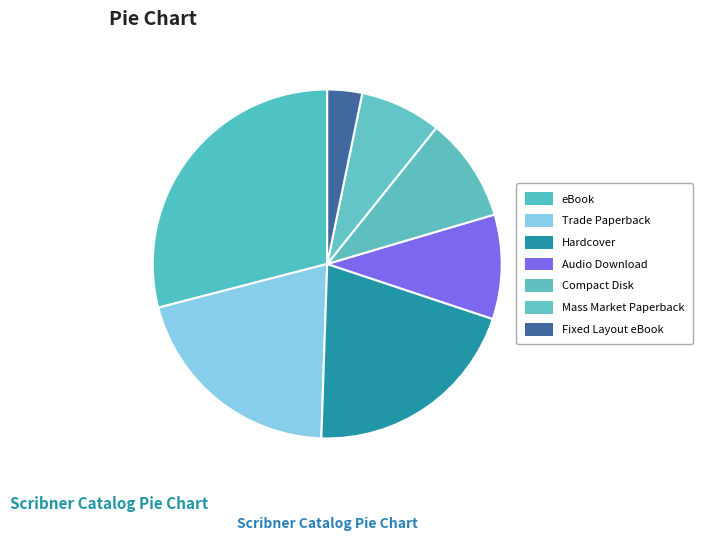

Is it true that Hardcover is 9% of the pie?

False